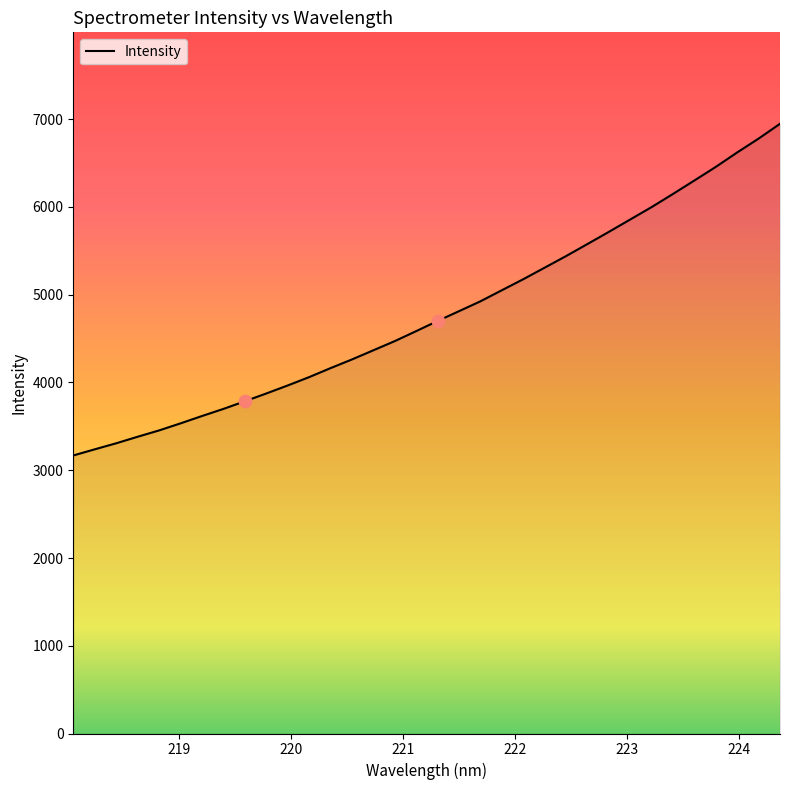

What is the maximum value shown in the chart?

6948.2